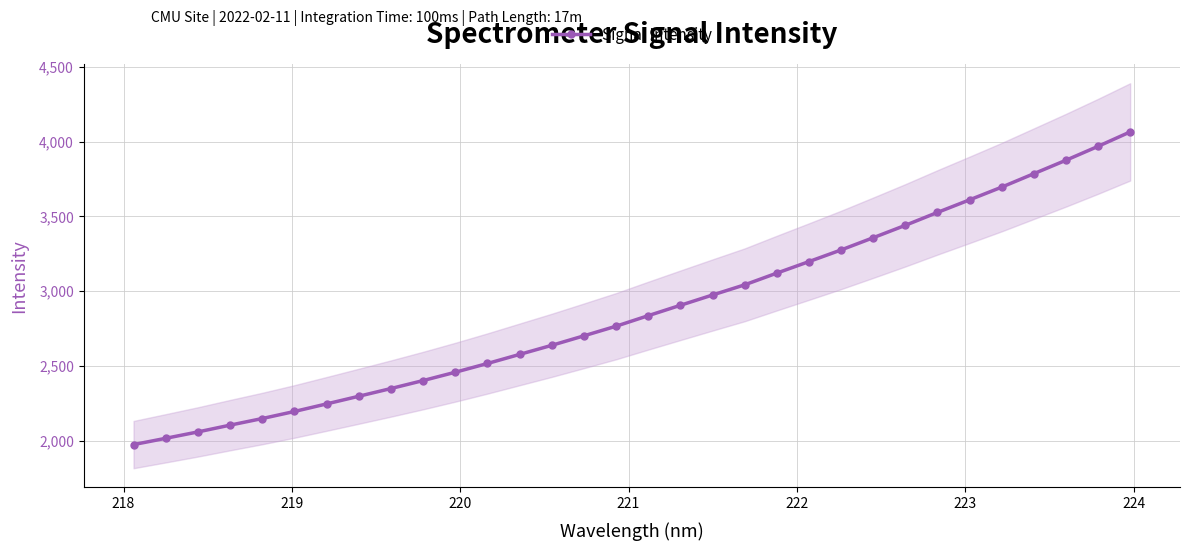

What is the value of the Signal Intensity point at the 2nd from the left?

2016.9